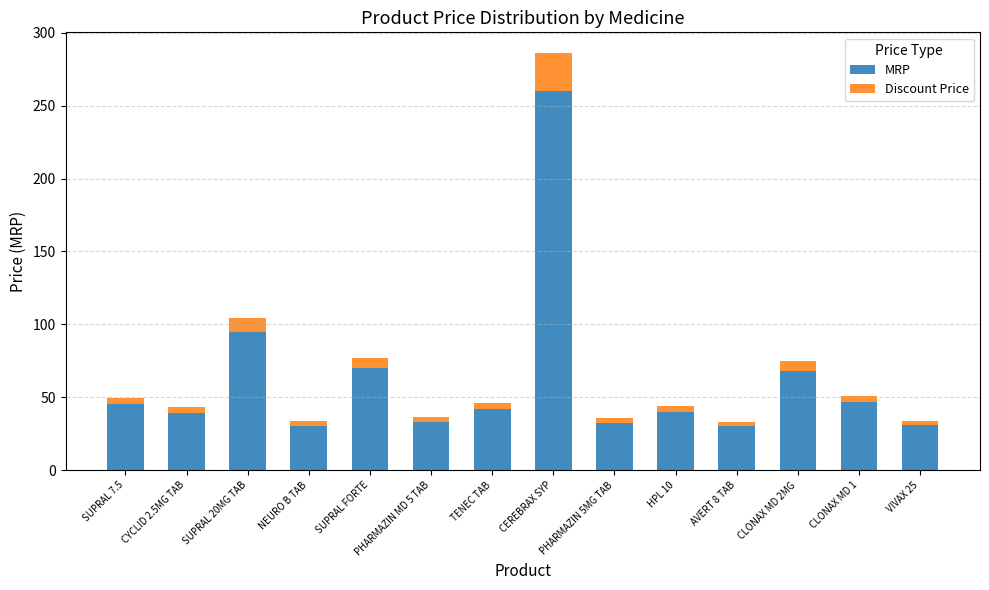

The MRP series shows 45.0 at SUPRAL 7.5. True or false?

True